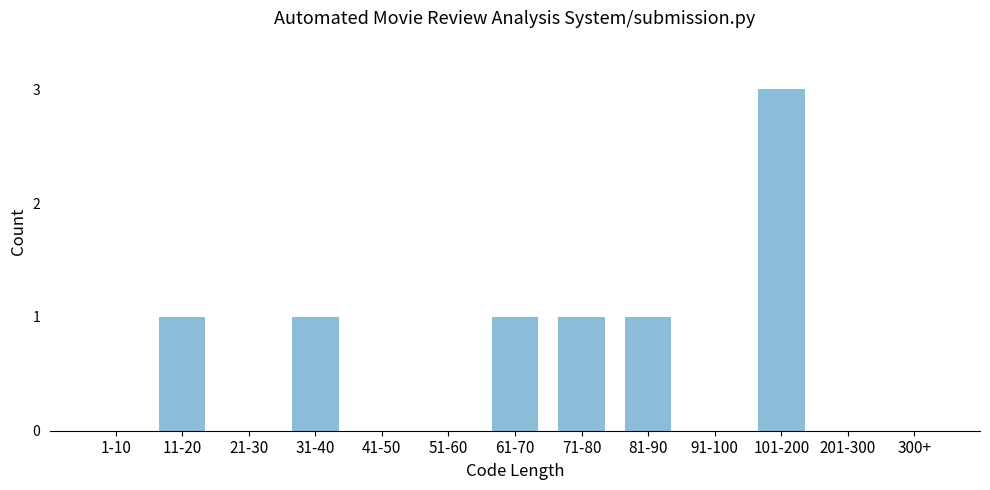

Reading left to right, transcribe all the data shown in this chart.

1-10=0	11-20=1	21-30=0	31-40=1	41-50=0	51-60=0	61-70=1	71-80=1	81-90=1	91-100=0	101-200=3	201-300=0	300+=0